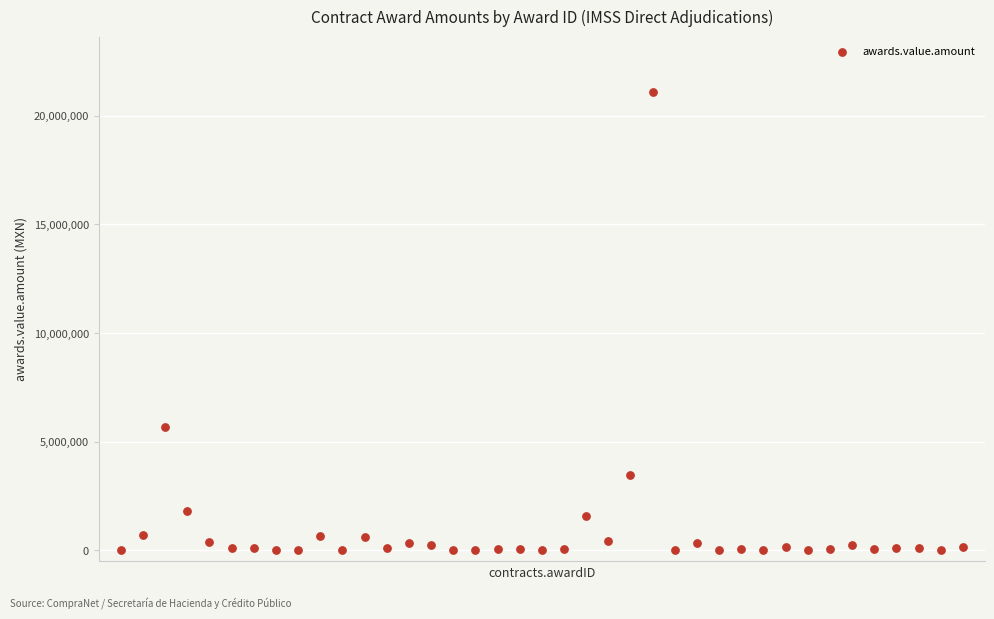

What Y value in the scatter plot is closest to 10558882?

5665175.7